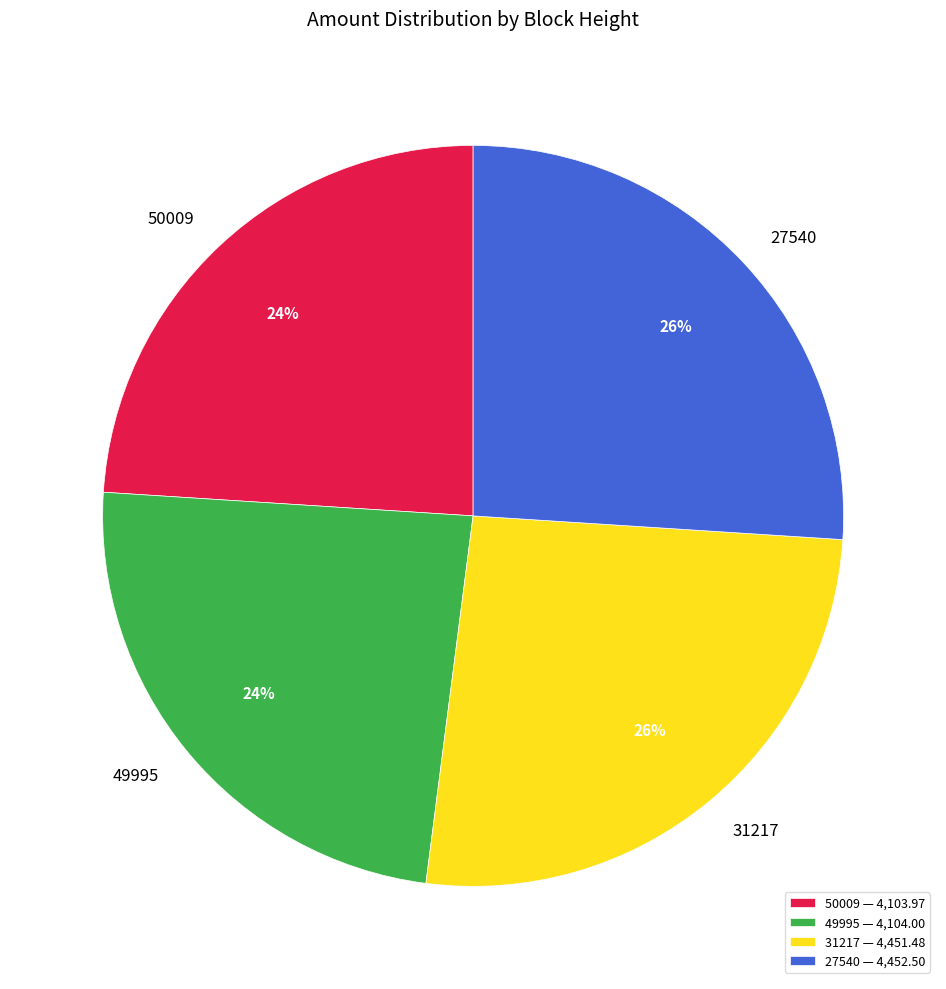

To the nearest percent, what is the combined percentage of 31217 and 50009?

50%